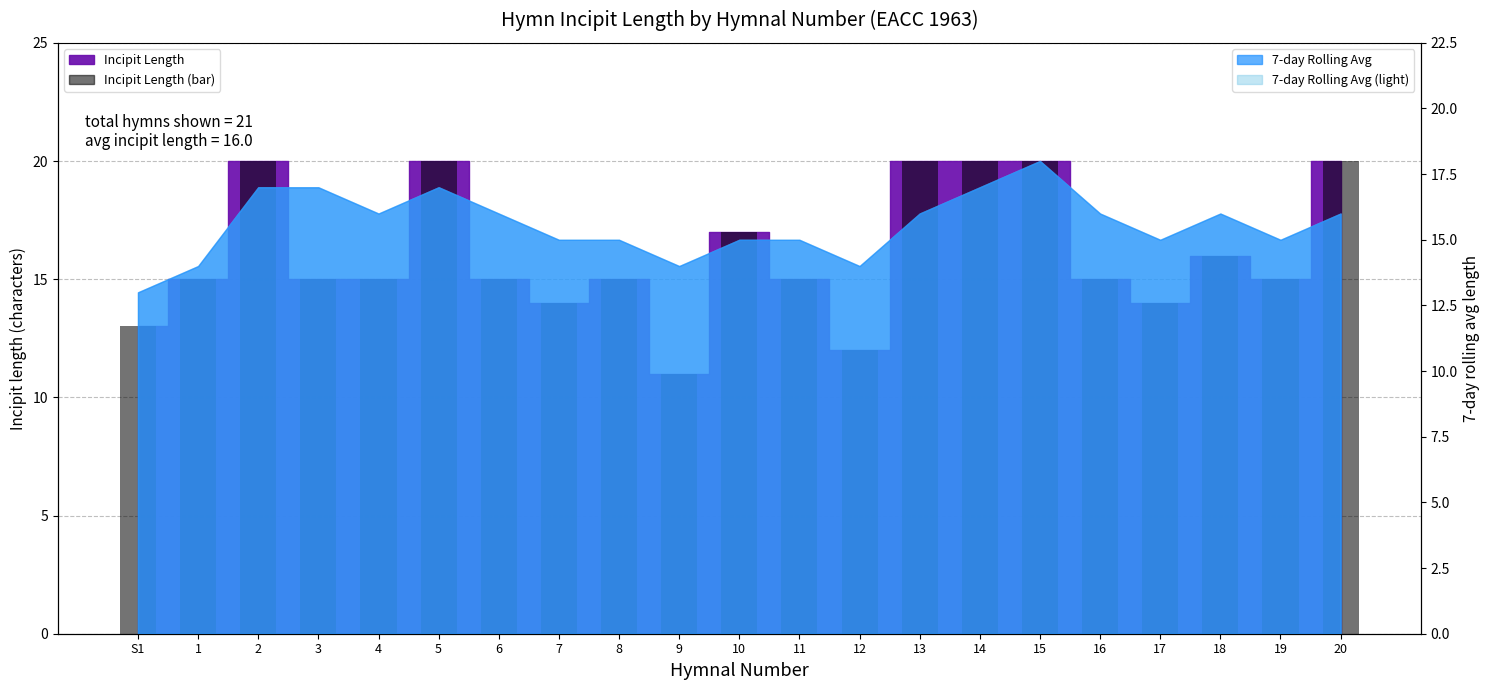

Which label corresponds to the largest value in the chart?

2